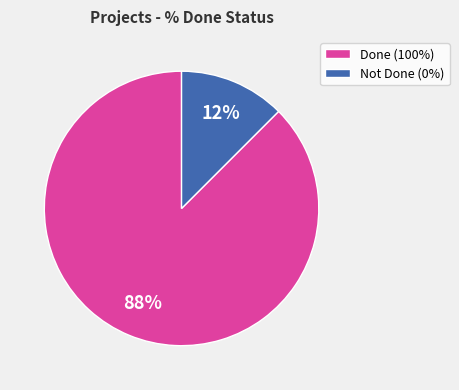

Does any single category account for the majority?

Yes